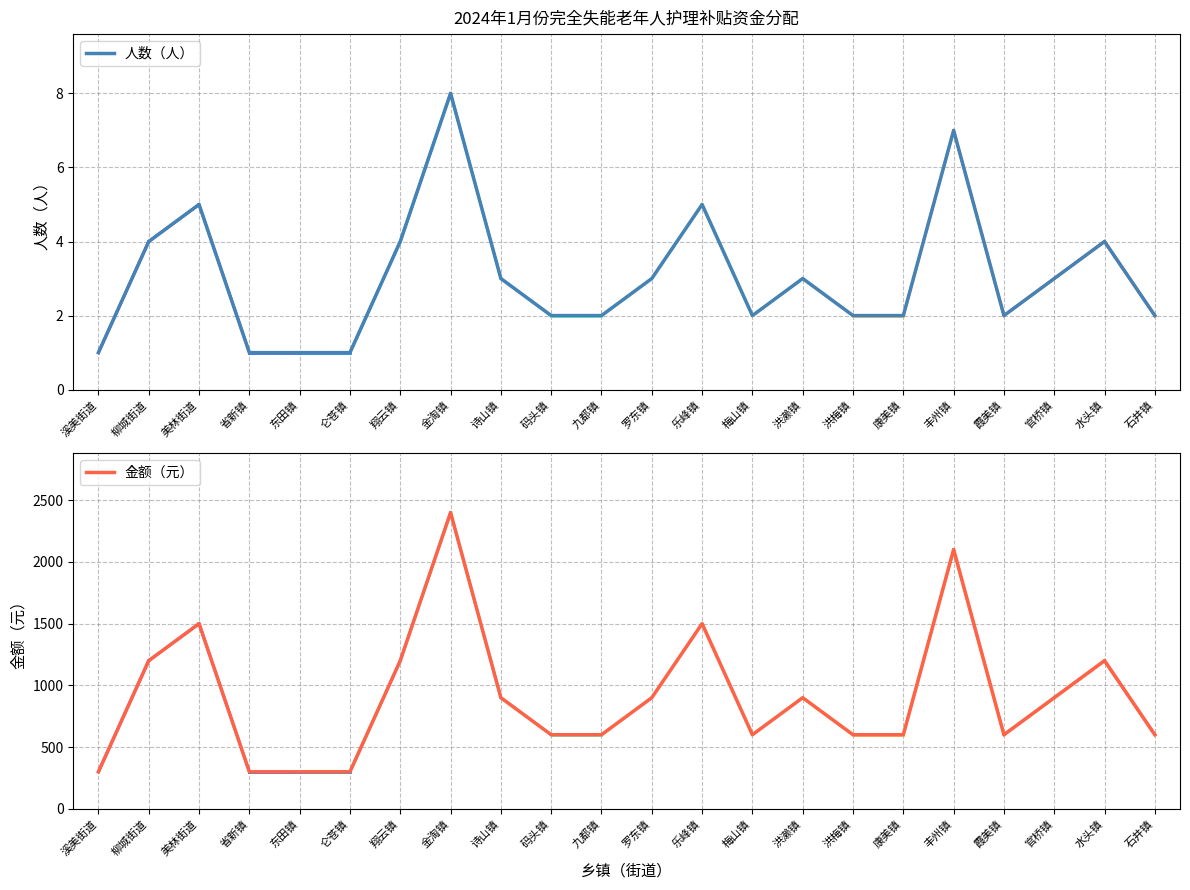

How many categories are shown in the chart?

22